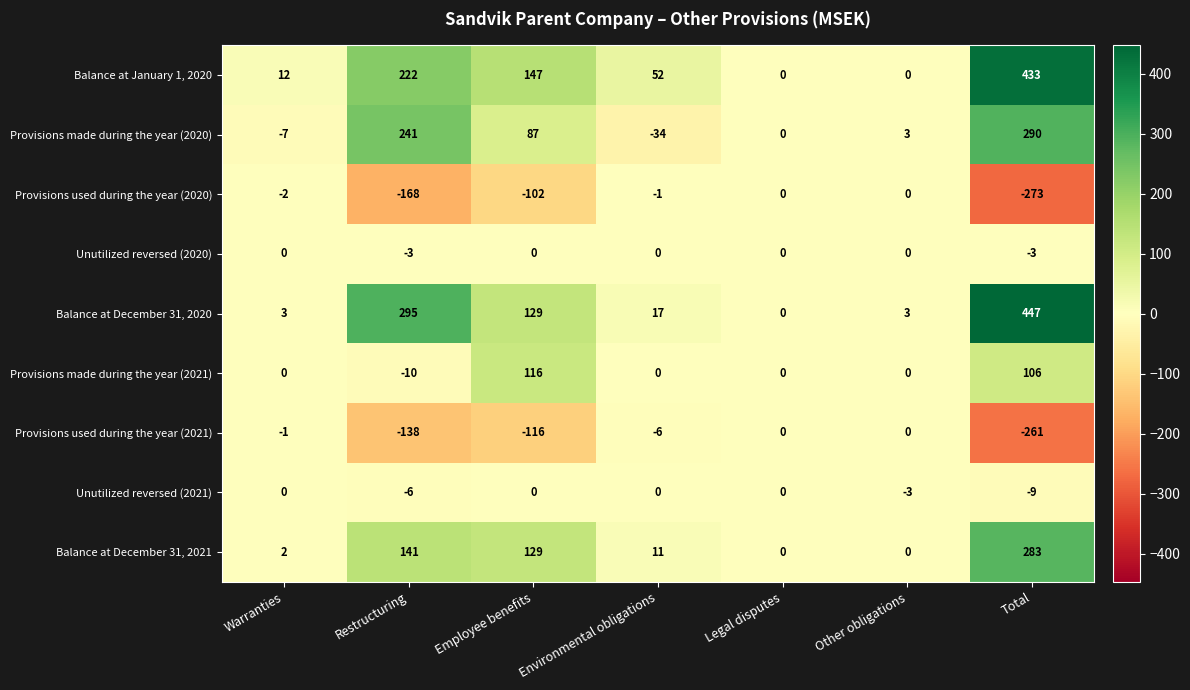

What is the minimum value shown in the chart?

-273